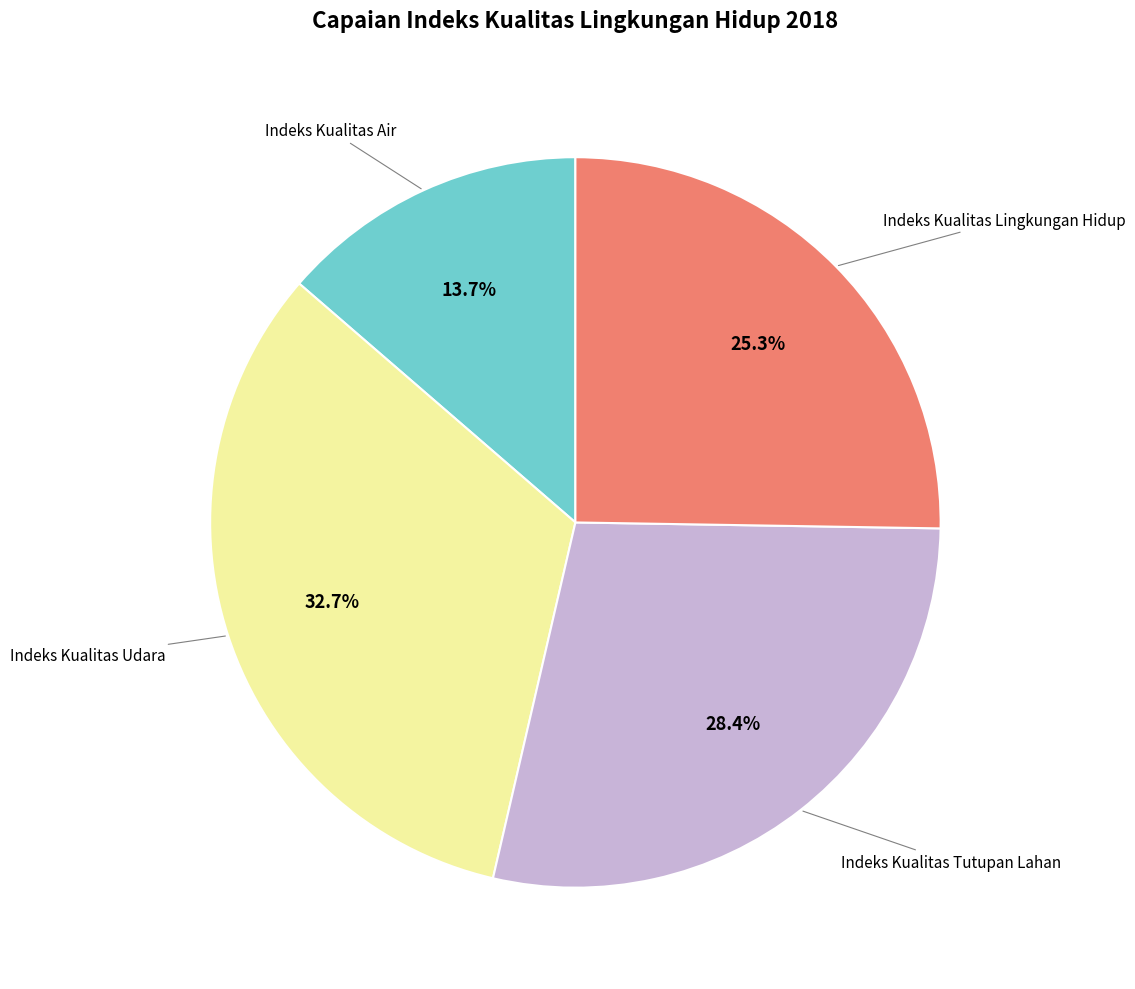

Is there a majority slice in this chart?

No